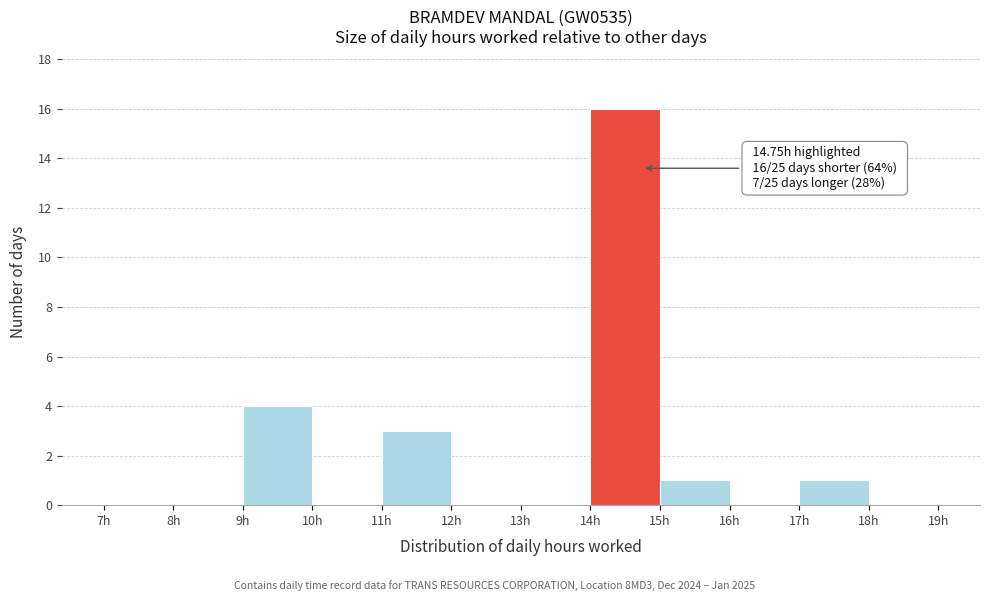

Over which range of the x-axis is the bar tallest?

14 to 15